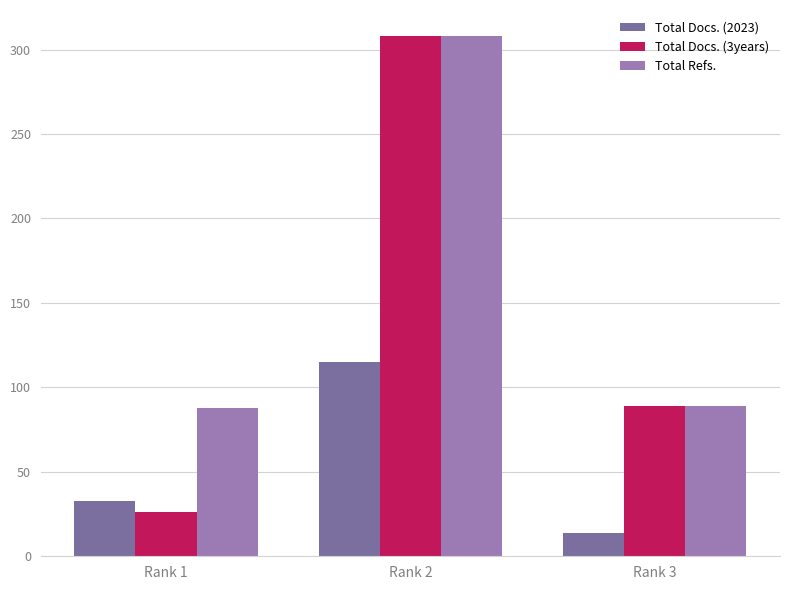

How many bars are there in total?

9